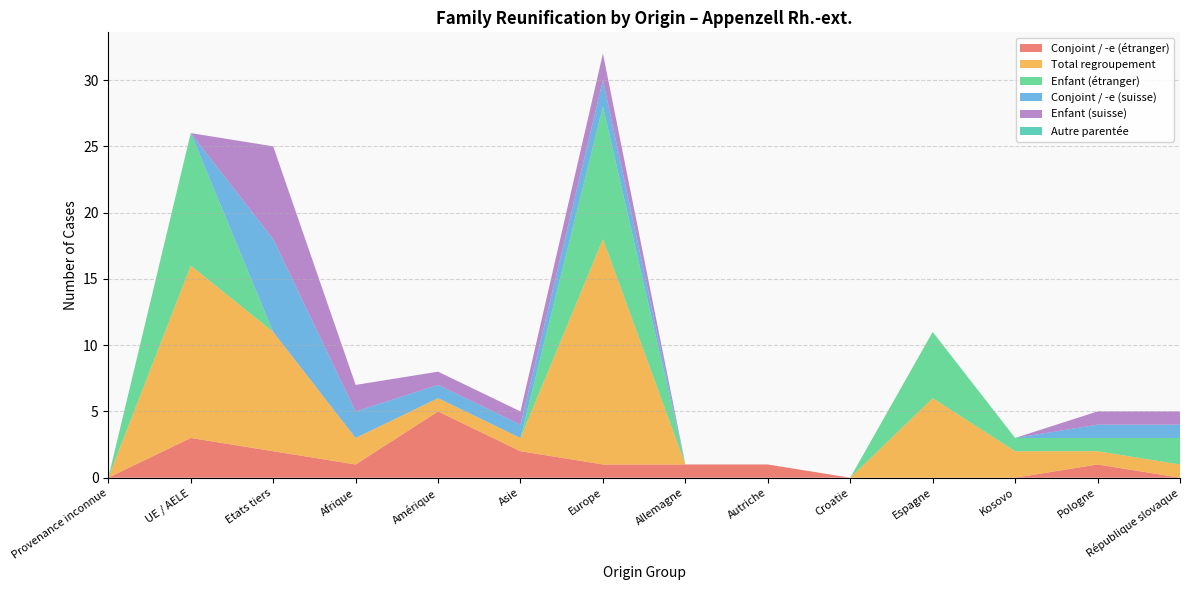

Reading left to right, transcribe all the data shown in this chart.

Conjoint / -e (étranger): 0	3	2	1	5	2	1	1	1	0	0	0	1	0
Total regroupement: 0	13	9	2	1	1	17	0	0	0	6	2	1	1
Enfant (étranger): 0	10	0	0	0	0	10	0	0	0	5	1	1	2
Conjoint / -e (suisse): 0	0	7	2	1	1	2	0	0	0	0	0	1	1
Enfant (suisse): 0	0	7	2	1	1	2	0	0	0	0	0	1	1
Autre parentée: 0	0	0	0	0	0	0	0	0	0	0	0	0	0